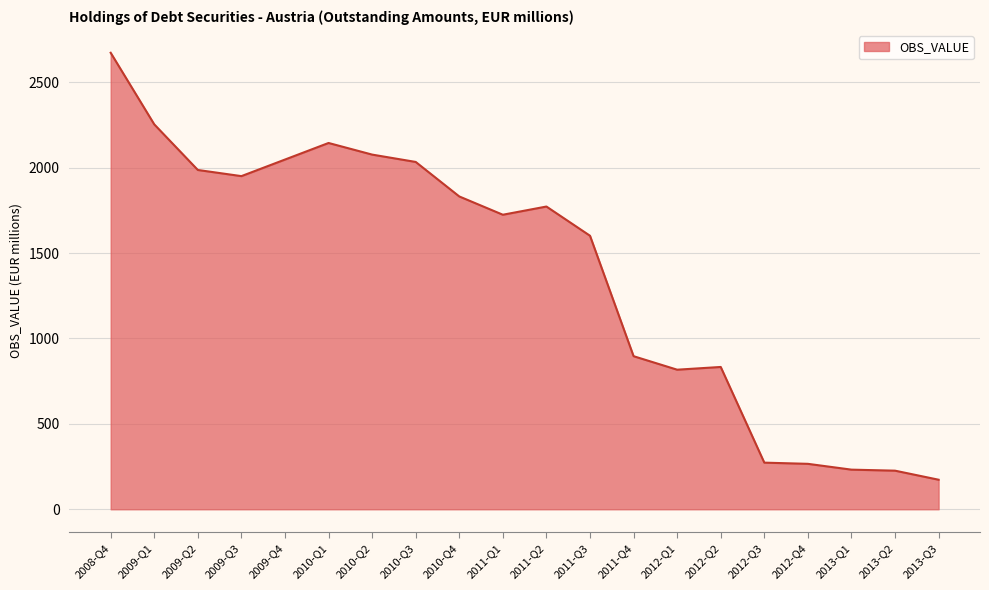

What is the smallest value displayed?

173